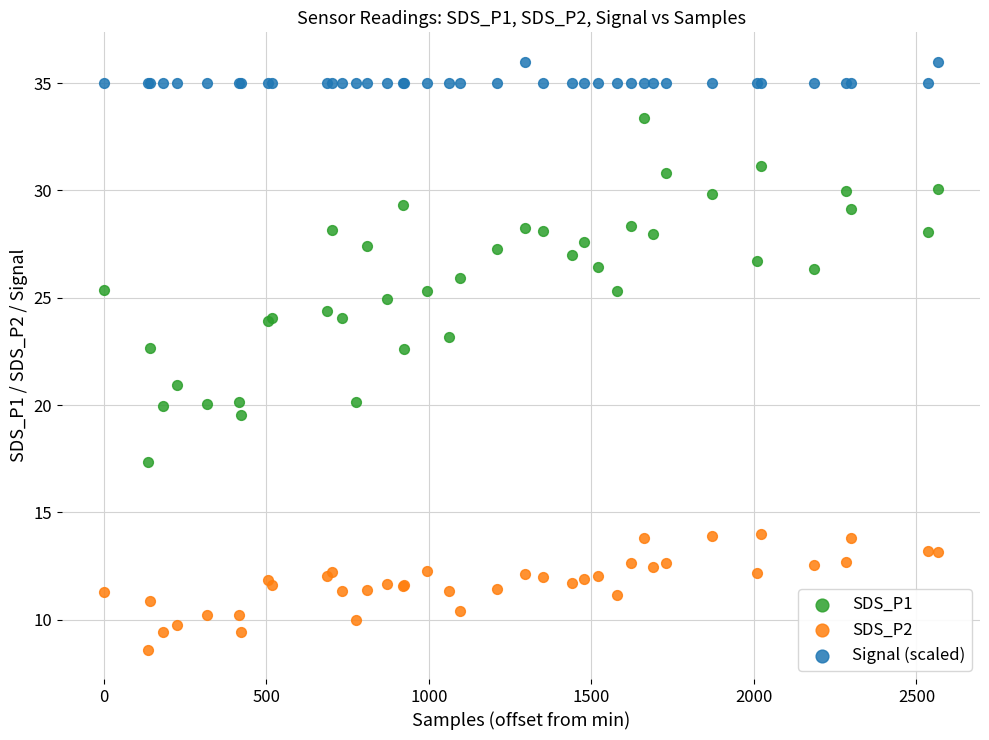

Which series reaches the maximum Y coordinate?

Signal (scaled)